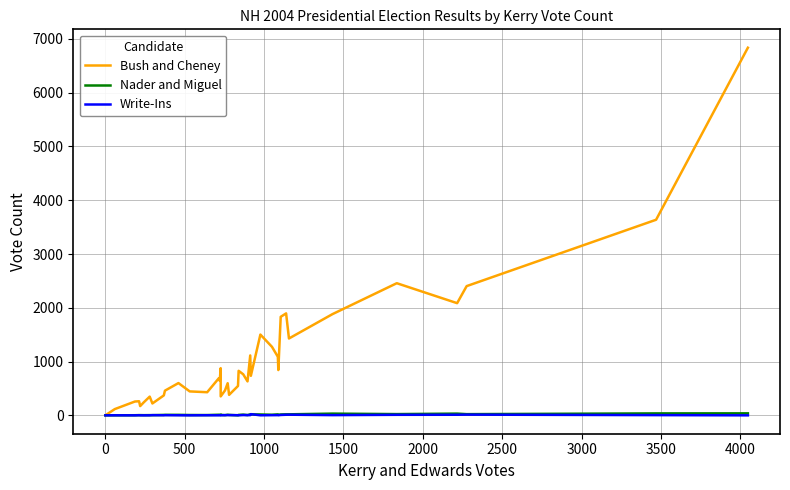

What is the average value of the Bush and Cheney series?

1069